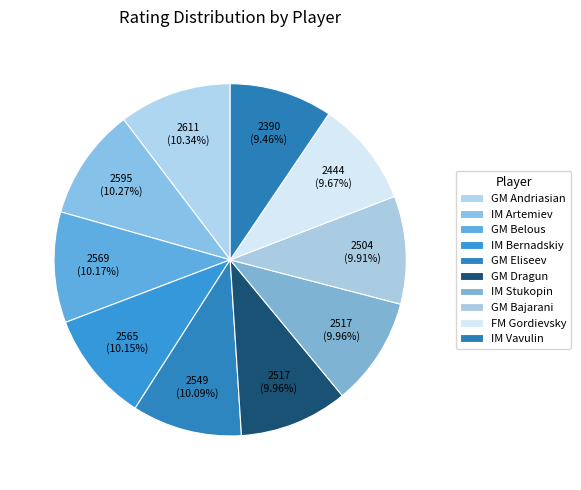

Between IM Artemiev and GM Belous, which is larger?

IM Artemiev